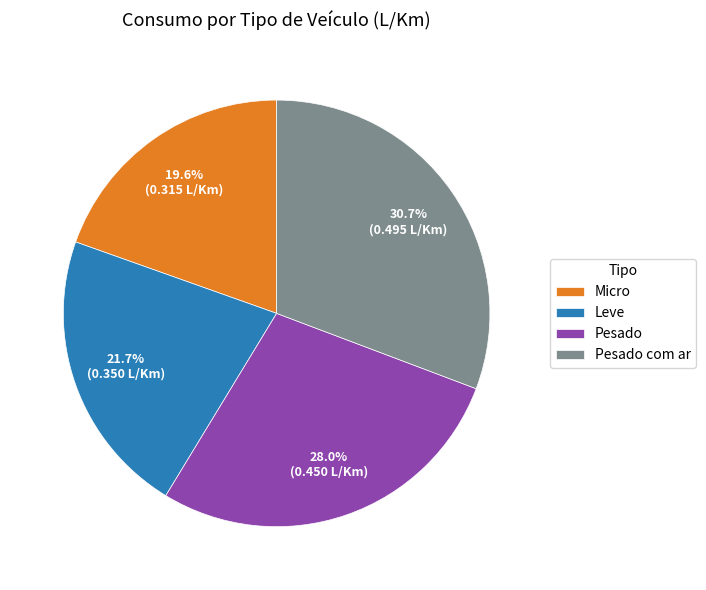

To the nearest percent, what percentage of the pie is Pesado com ar?

31%